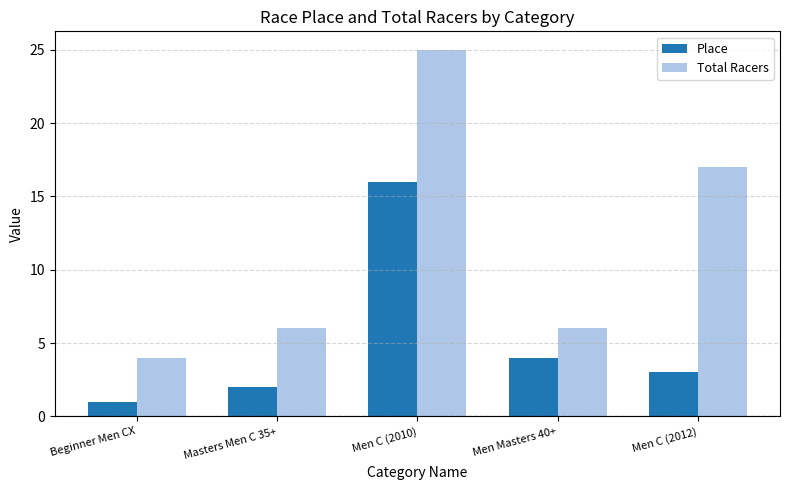

Reading left to right, what are all the values shown in this chart?

Place: Beginner Men CX=1	Masters Men C 35+=2	Men C (2010)=16	Men Masters 40+=4	Men C (2012)=3
Total Racers: Beginner Men CX=4	Masters Men C 35+=6	Men C (2010)=25	Men Masters 40+=6	Men C (2012)=17